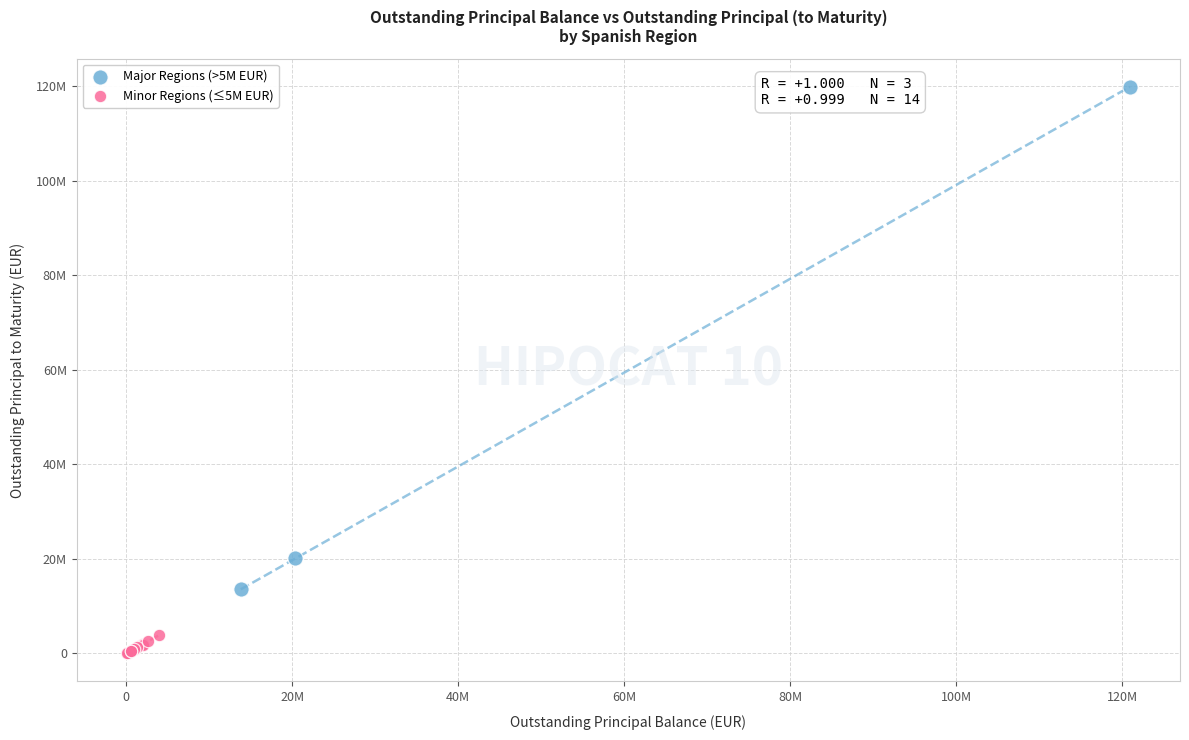

What are all the series names shown in the legend?

Major Regions (>5M EUR), Minor Regions (≤5M EUR)